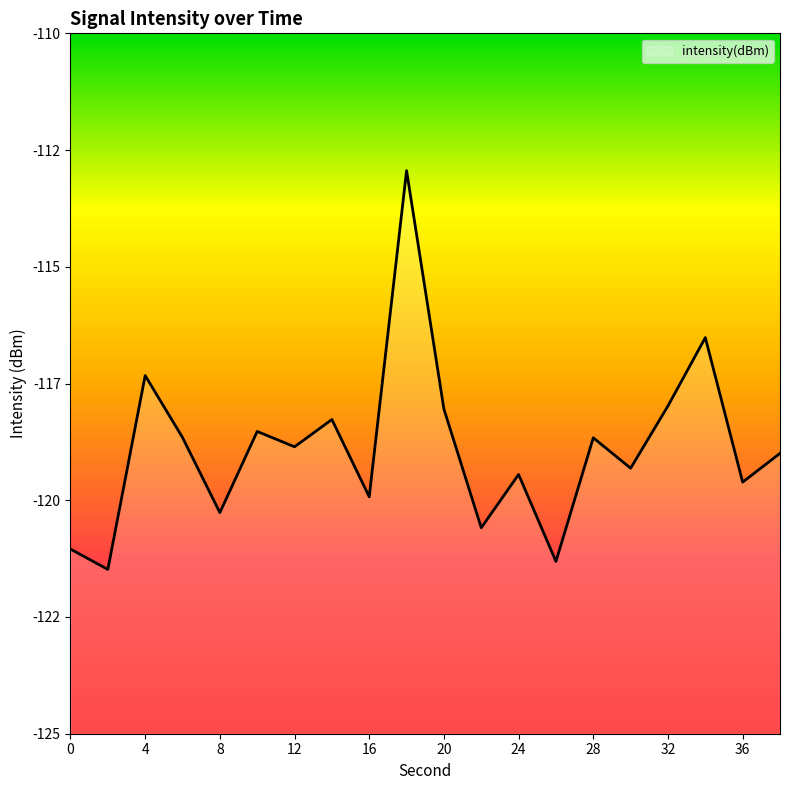

What is the difference between the values at 6 and 26?

2.7